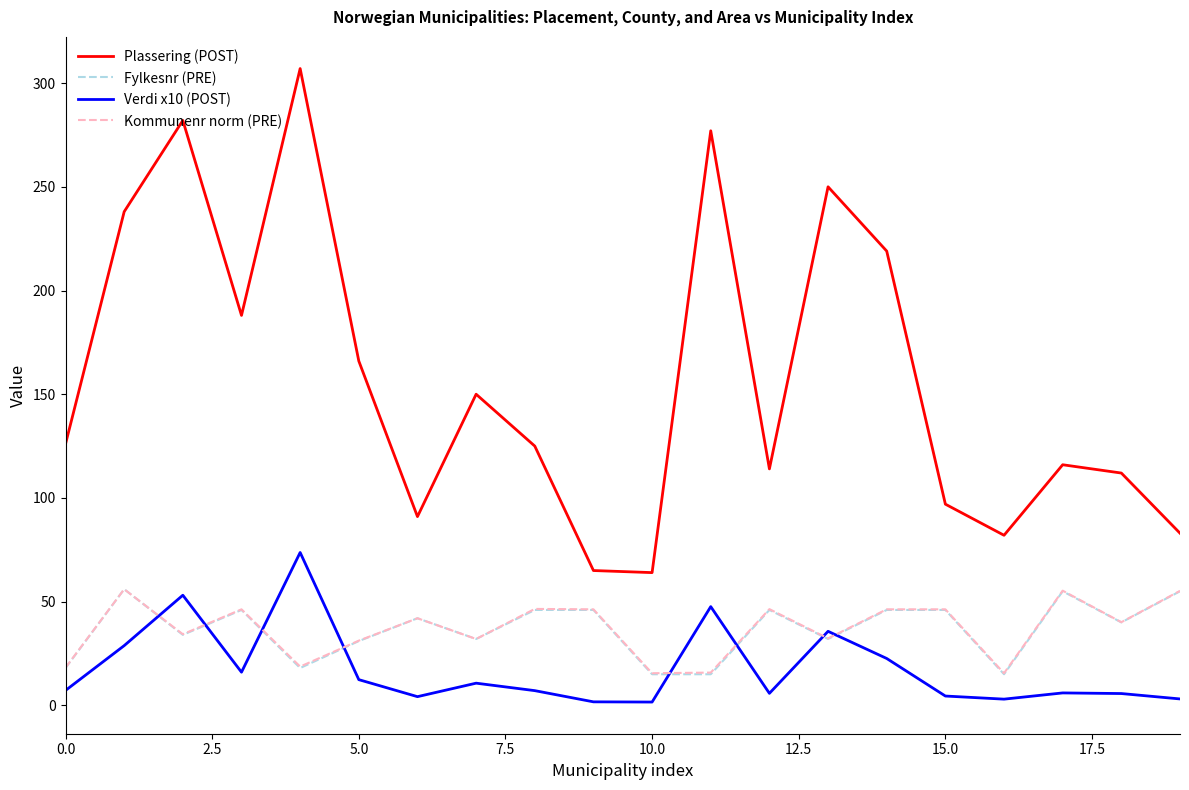

In Plassering (POST), how many points are higher than both neighbors (excluding endpoints)?

6